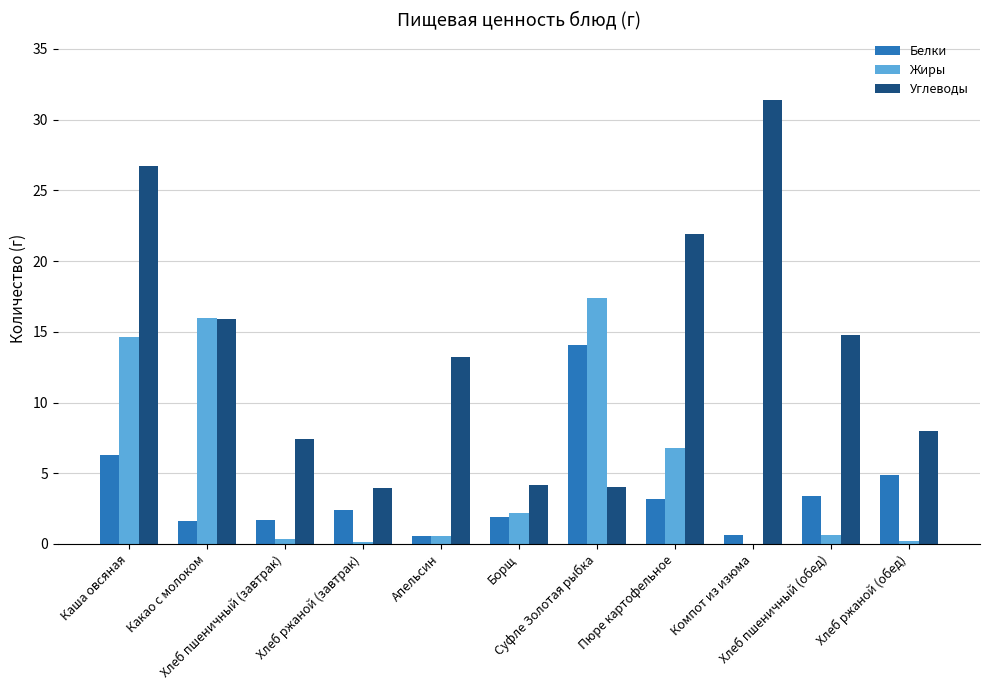

What is the sum of all Жиры values?

58.8